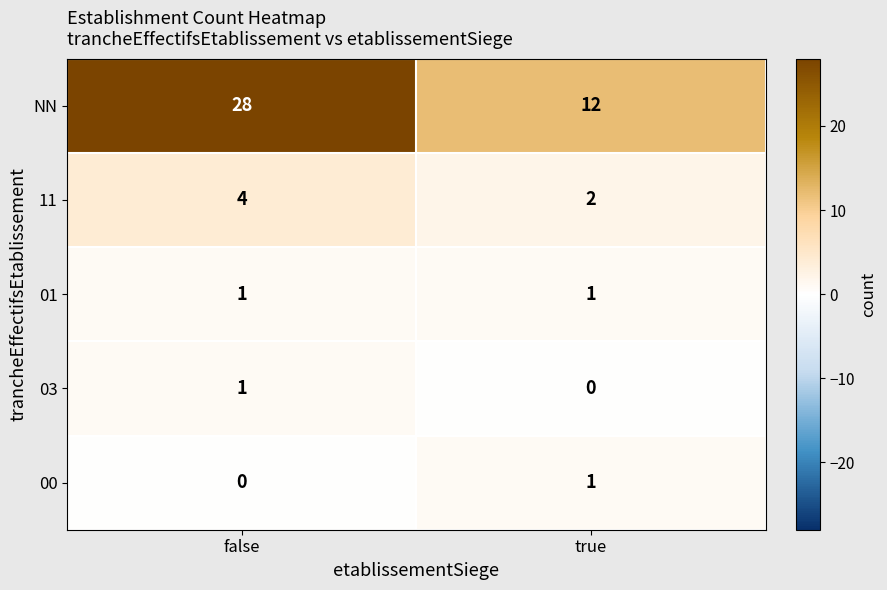

Read the NN value at false.

28